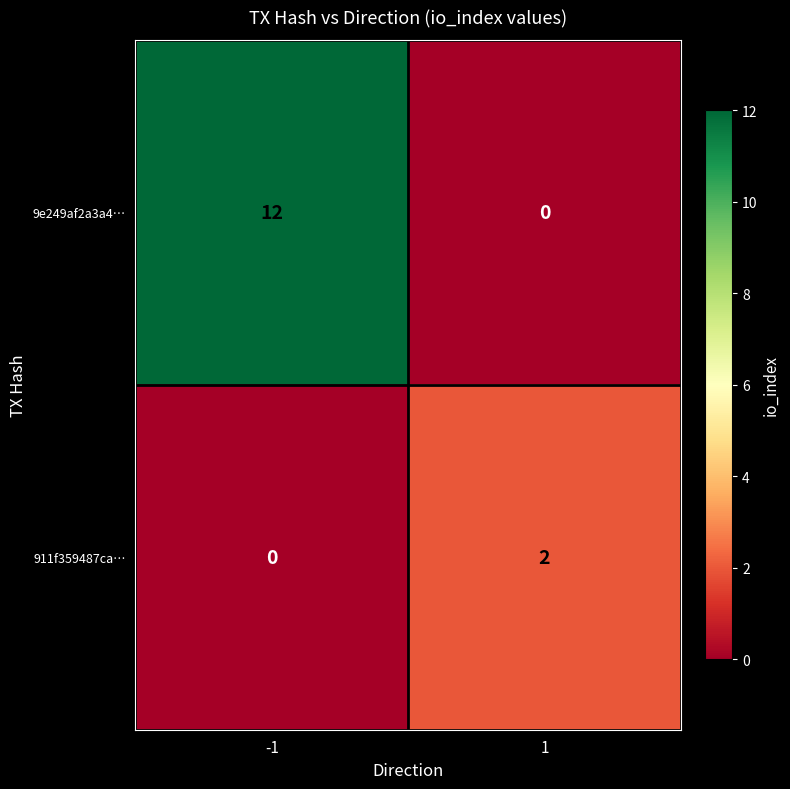

Reading right to left, extract all data points from this chart.

9e249af2a3a4…: 0	12
911f359487ca…: 2	0